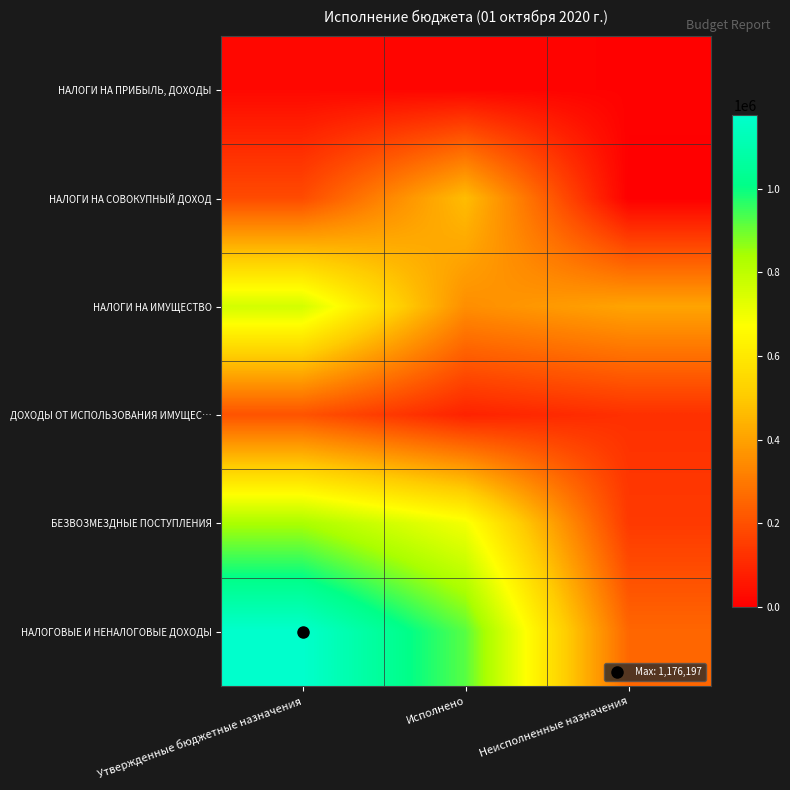

Reading left to right, what are all the values shown in this chart?

НАЛОГИ НА ПРИБЫЛЬ, ДОХОДЫ: Утвержденные бюджетные назначения=22270.0	Исполнено=14392.5	Неисполненные назначения=7877.5
НАЛОГИ НА СОВОКУПНЫЙ ДОХОД: Утвержденные бюджетные назначения=187367.0	Исполнено=467423.0	Неисполненные назначения=0.0
НАЛОГИ НА ИМУЩЕСТВО: Утвержденные бюджетные назначения=759721.0	Исполнено=352590.8	Неисполненные назначения=407130.2
ДОХОДЫ ОТ ИСПОЛЬЗОВАНИЯ ИМУЩЕС…: Утвержденные бюджетные назначения=206839.0	Исполнено=86148.0	Неисполненные назначения=120691.0
БЕЗВОЗМЕЗДНЫЕ ПОСТУПЛЕНИЯ: Утвержденные бюджетные назначения=836192.0	Исполнено=692318.6	Неисполненные назначения=143873.4
НАЛОГОВЫЕ И НЕНАЛОГОВЫЕ ДОХОДЫ: Утвержденные бюджетные назначения=1176197.0	Исполнено=920554.4	Неисполненные назначения=255642.6